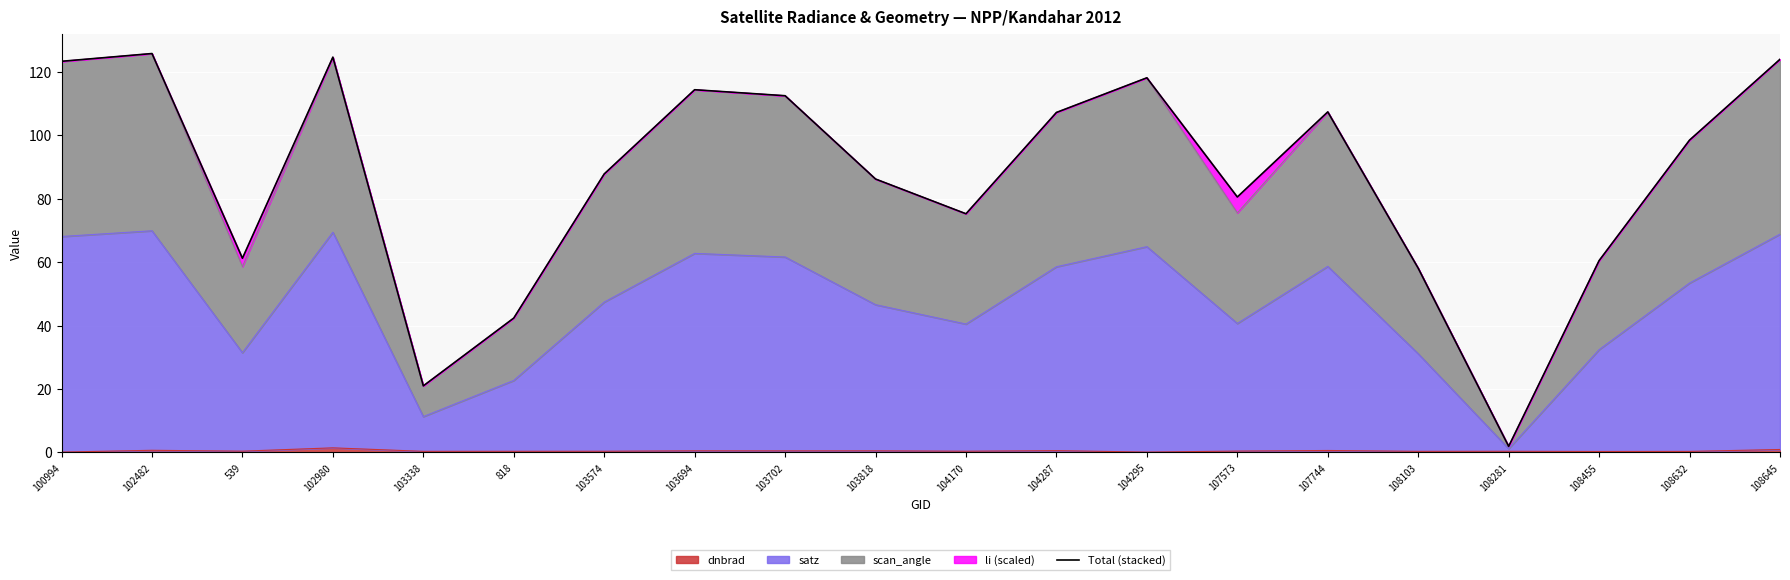

How many values exceed 98?

10